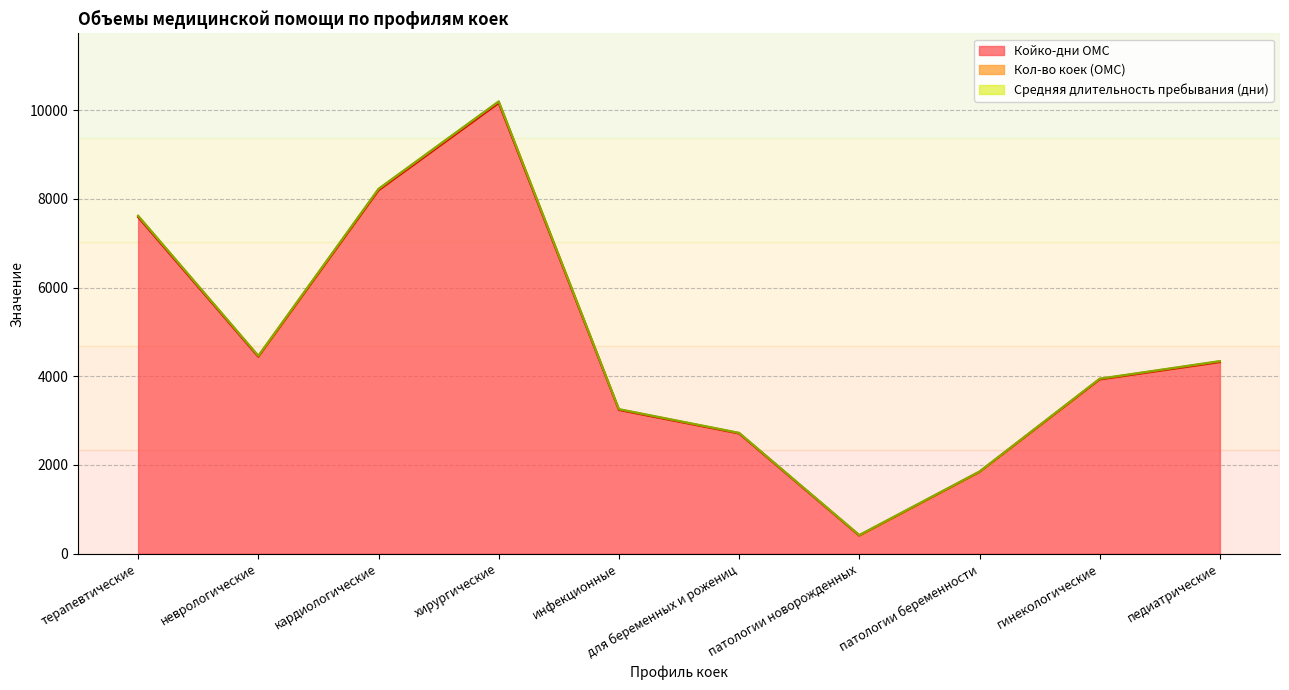

What is the total value across all series at педиатрические?

4343.0